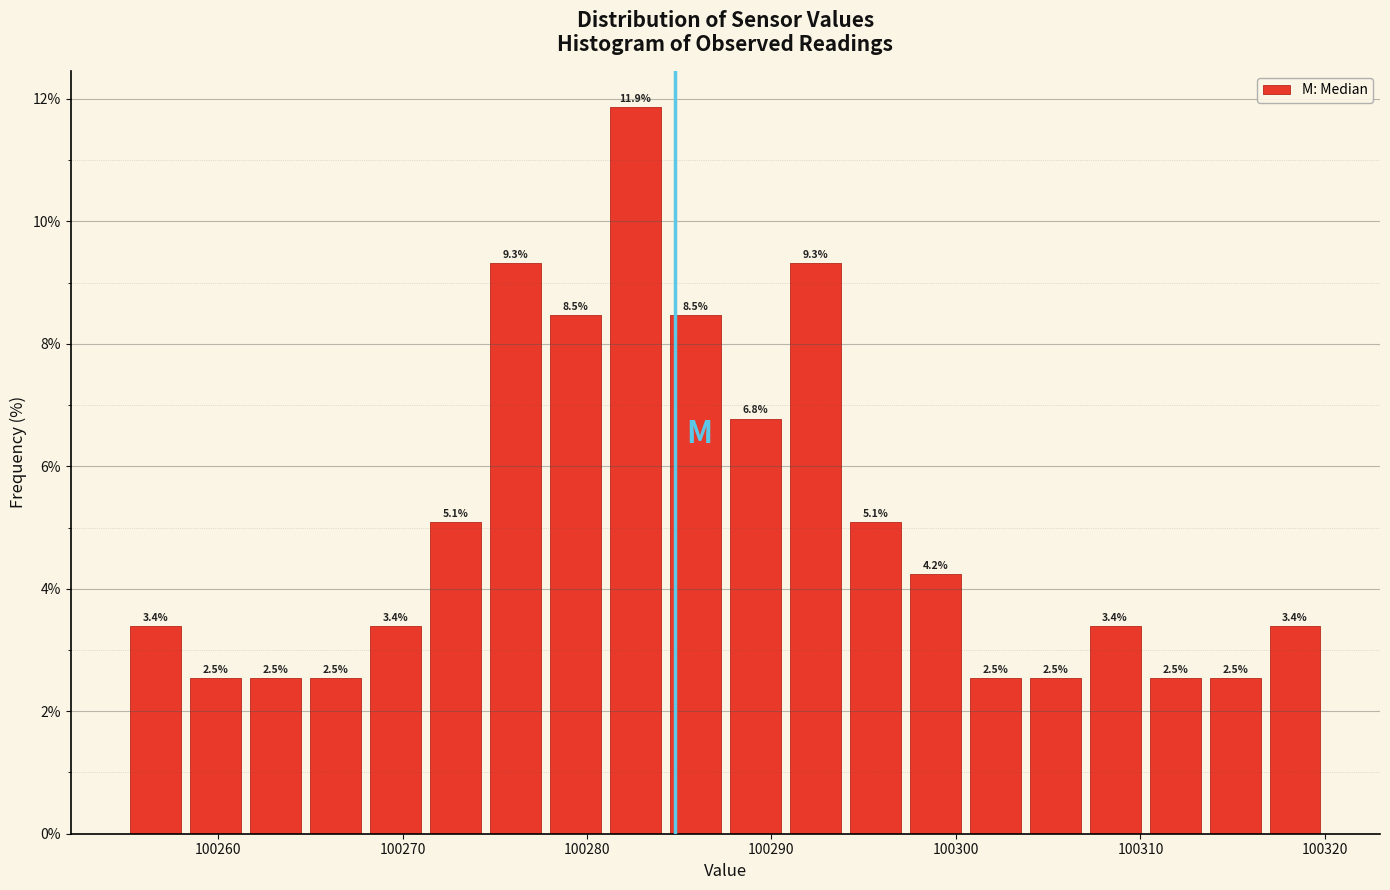

Read against the x-axis, roughly where is the centre of the tallest bar?

100283